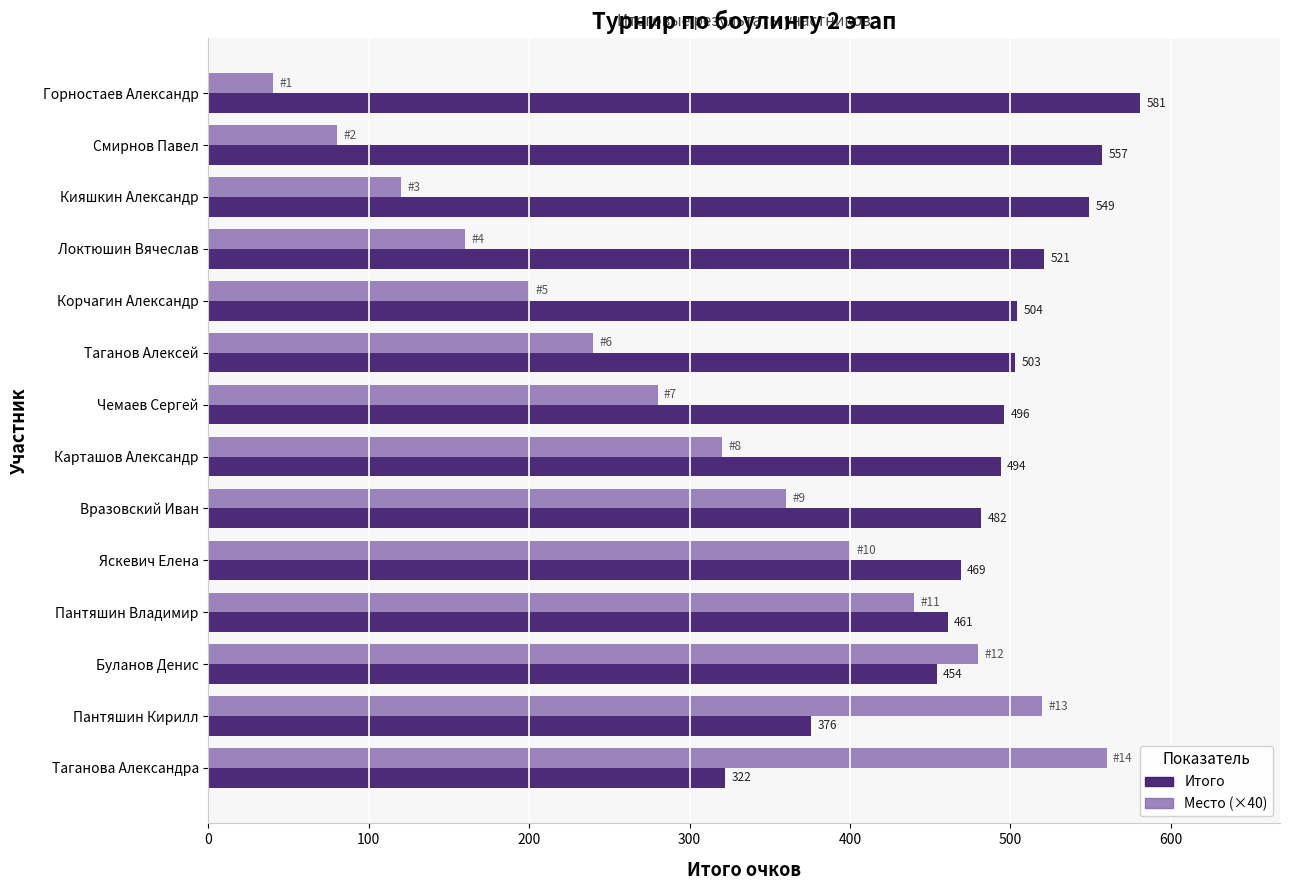

Which series has the largest range (max minus min)?

Место (×40)